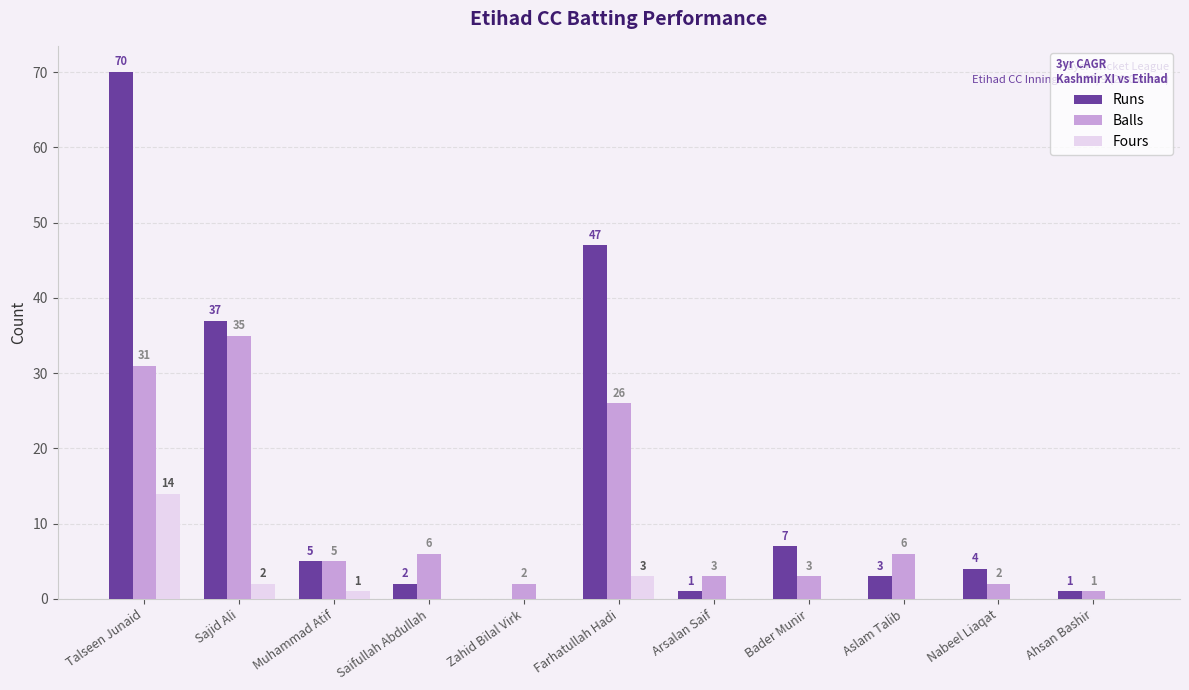

At which label is Balls closest to 18?

Farhatullah Hadi